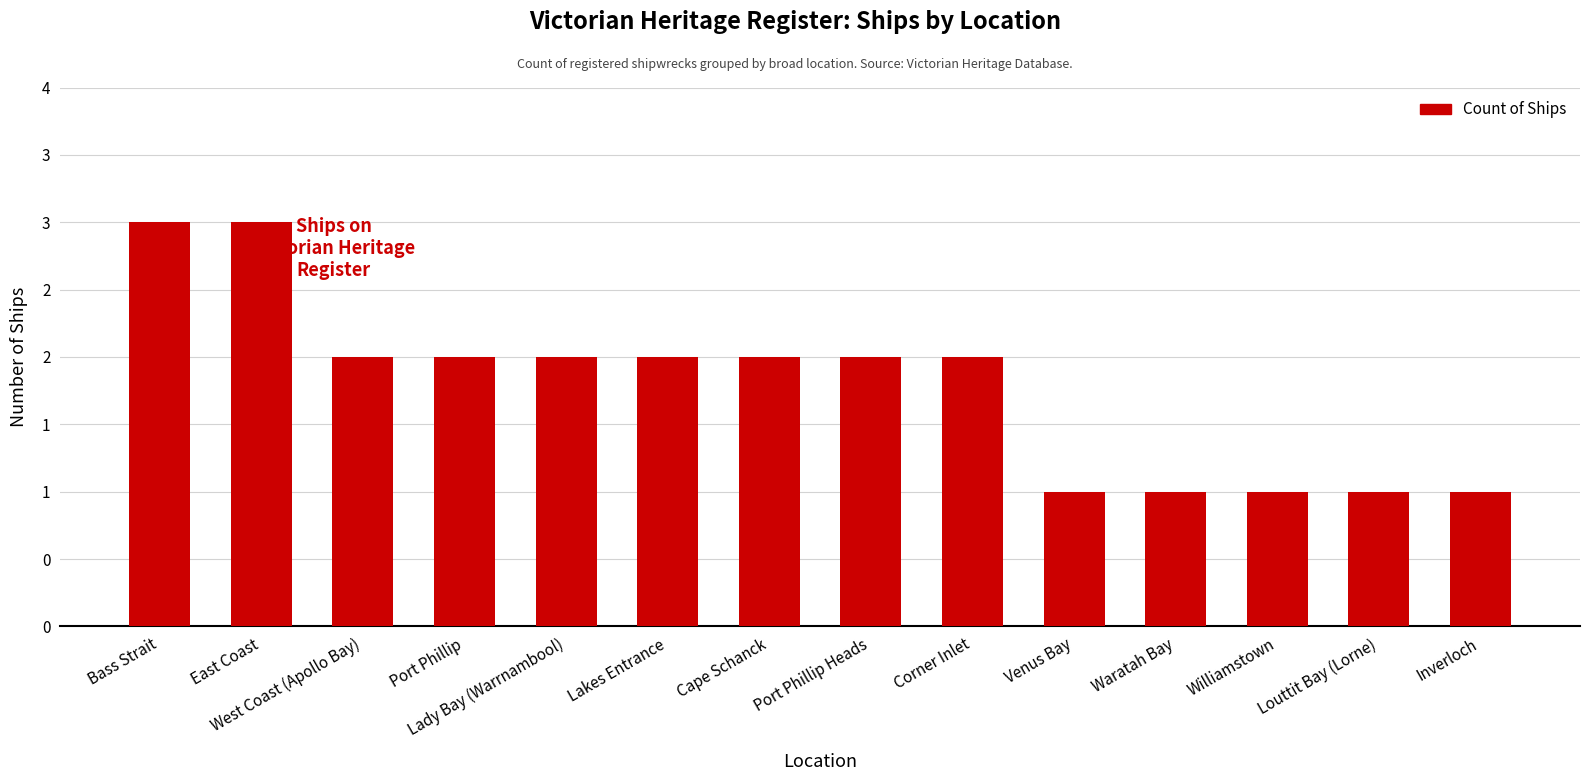

What is the greatest value displayed?

3